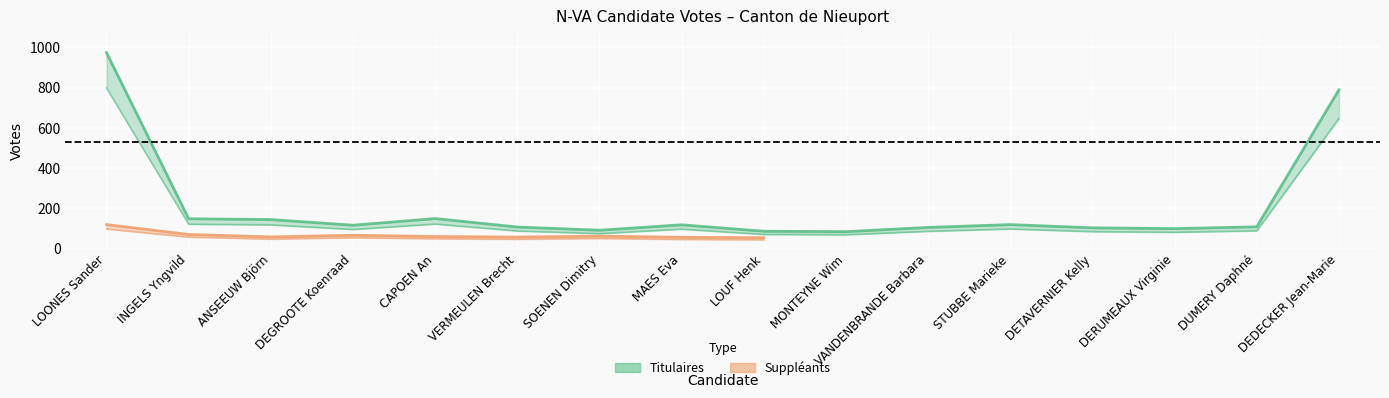

What is the difference between the values at LOONES Sander and LOUF Henk?

887